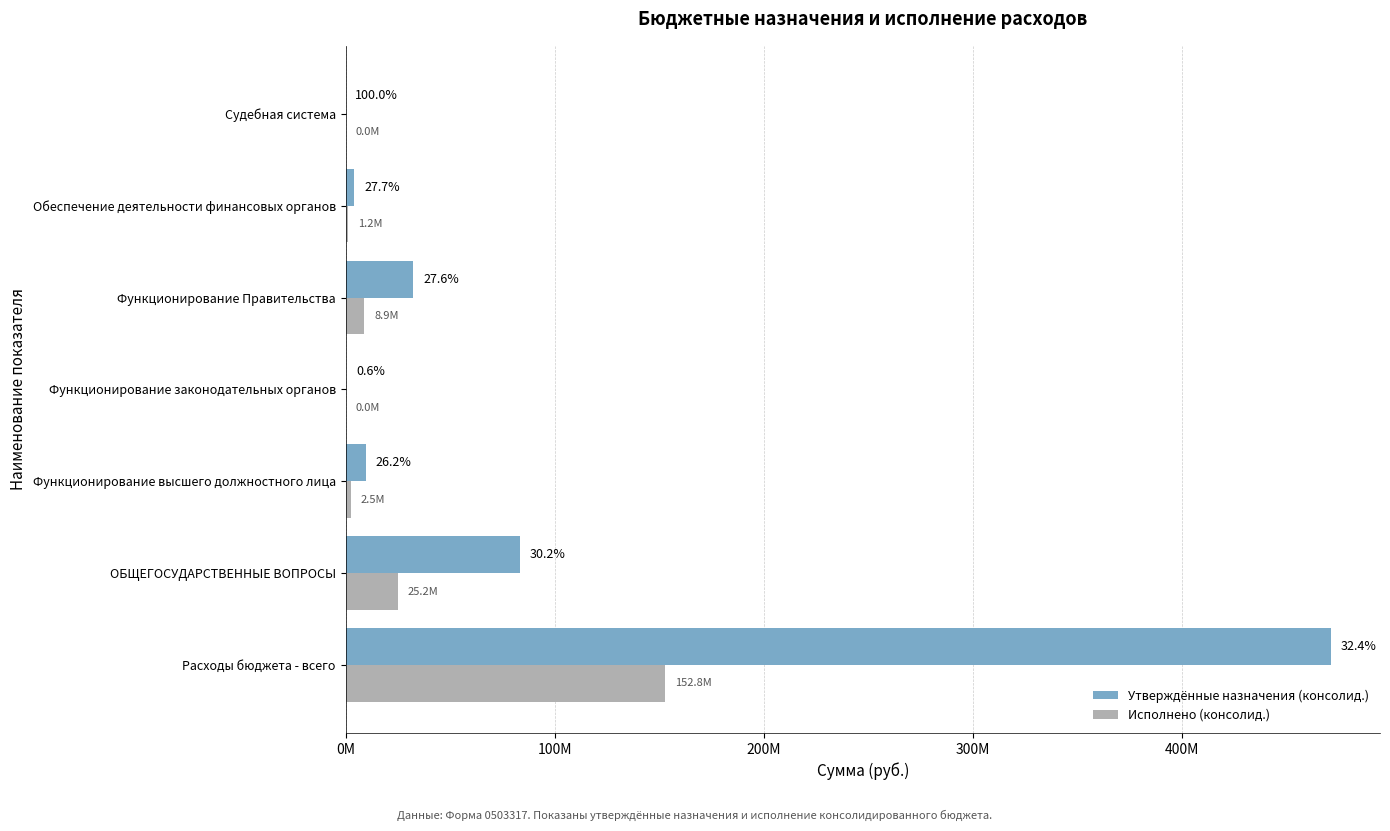

Which series has the widest spread of values?

Утверждённые назначения (консолид.)